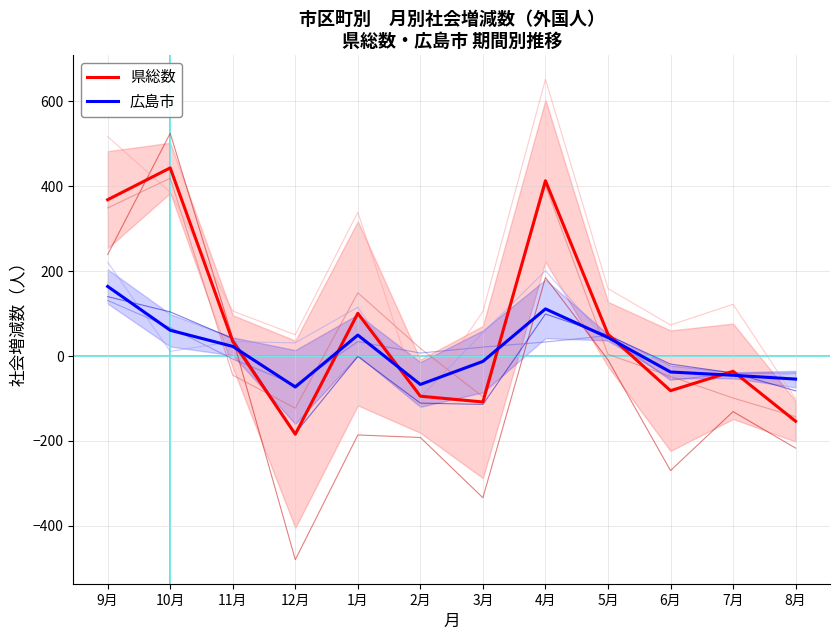

Which series ends up on top after the final intersection of 広島市 and 県総数?

広島市